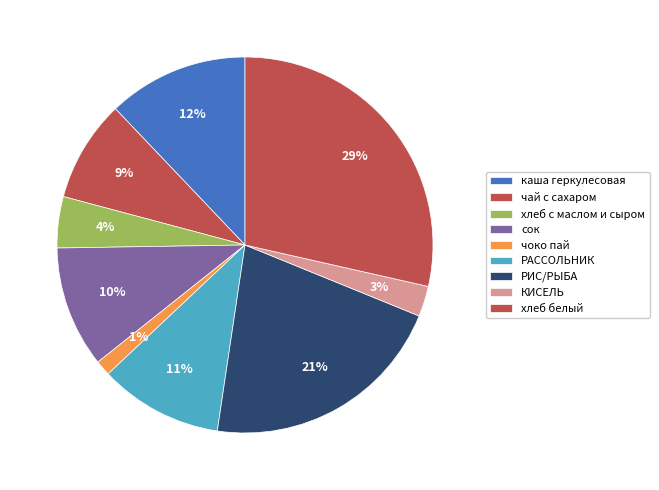

How many segments does this pie chart have?

9